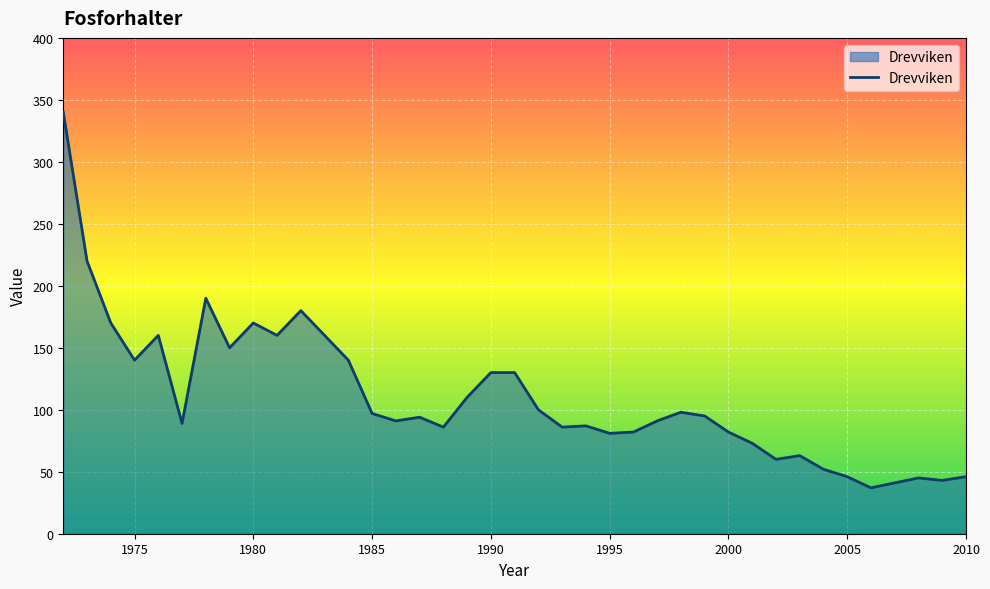

What is the difference between the maximum and minimum values?

303